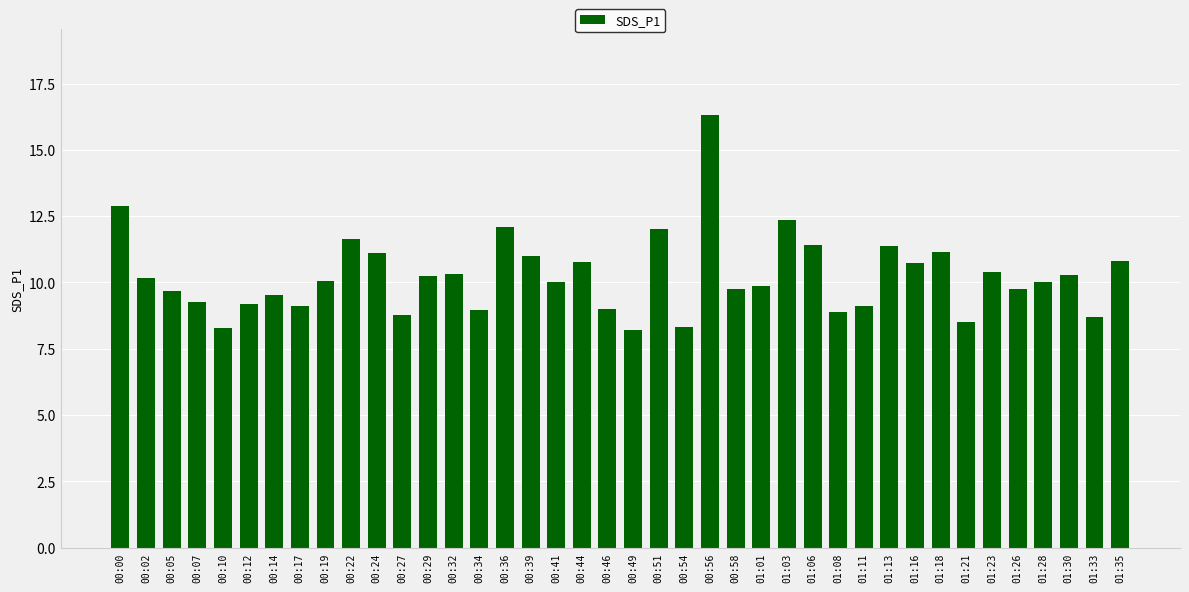

What is the change in value from 00:44 to 01:13?

+0.6